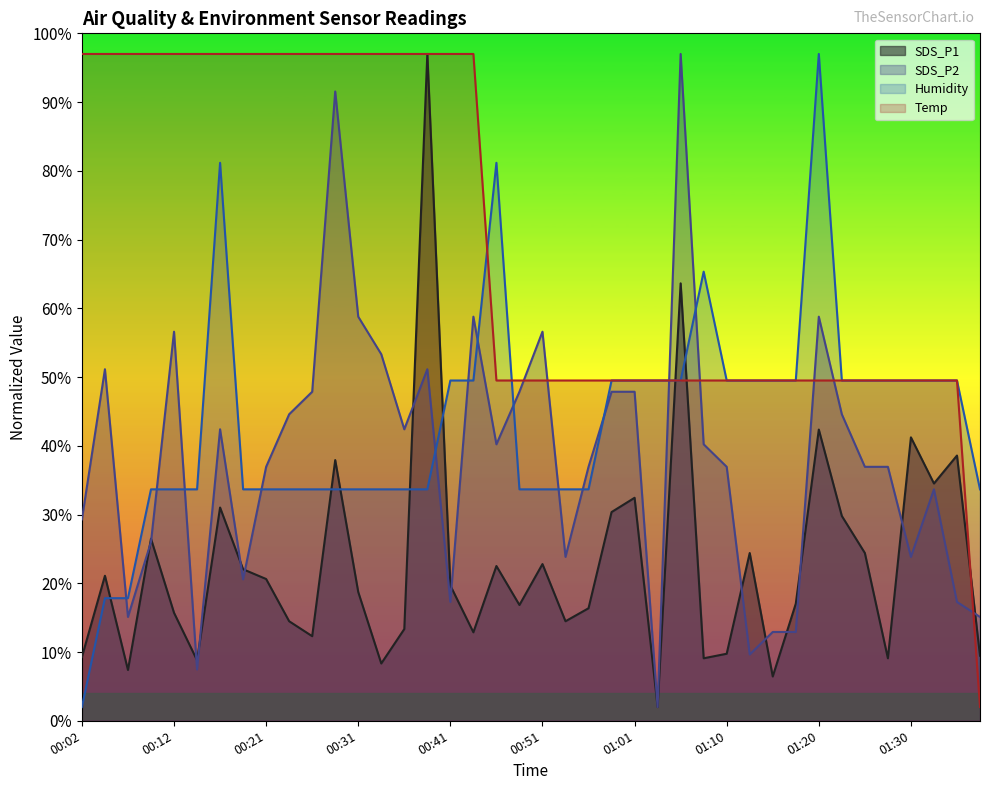

At which category is the sum across all series the highest?

00:38